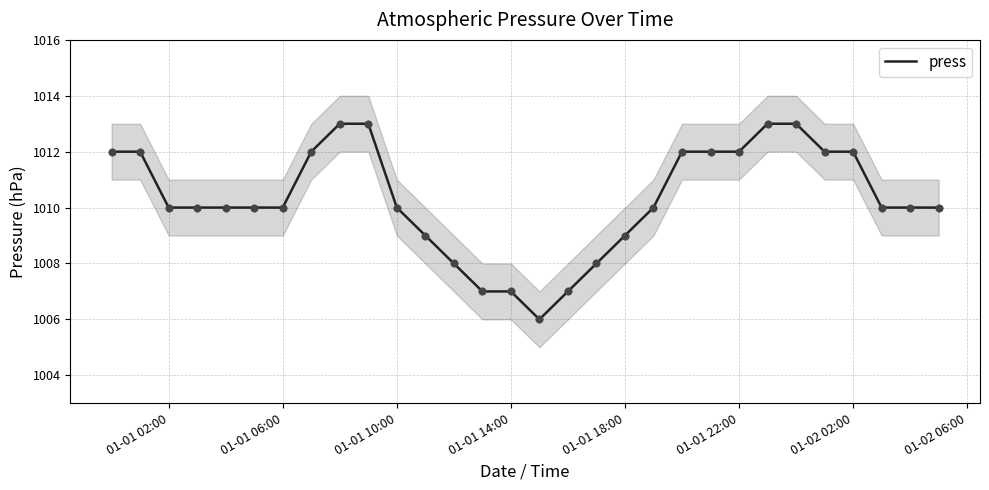

What is the highest value of the press series?

1013